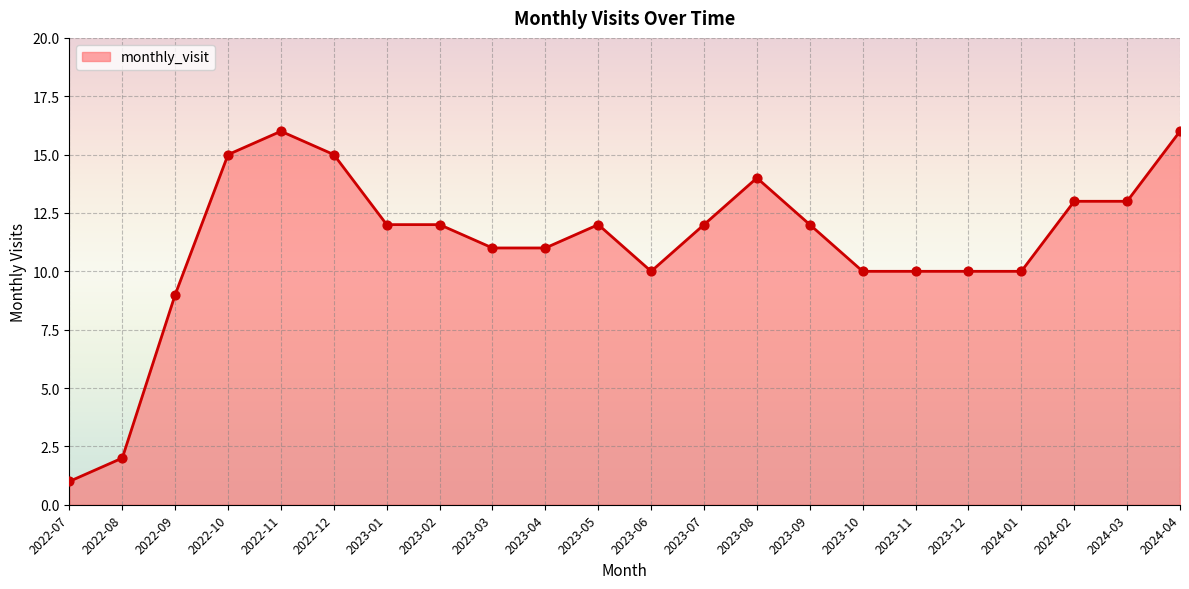

Approximately how many times larger is the value at 2023-11 compared to 2022-08?

5.0